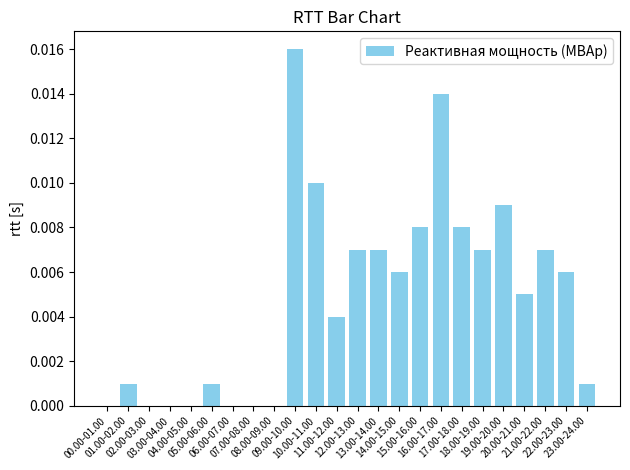

Between 02.00-03.00 and 15.00-16.00, which is larger?

15.00-16.00